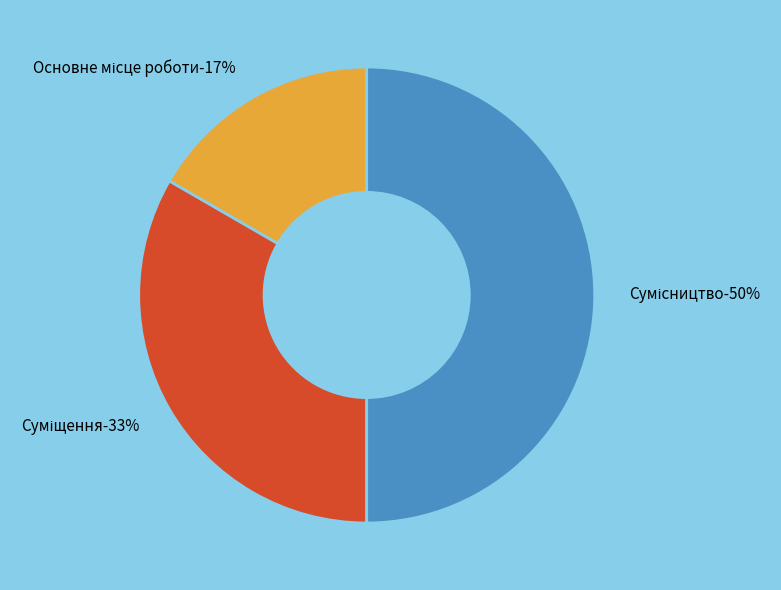

Does Основне місце роботи account for over 50% of the chart?

No